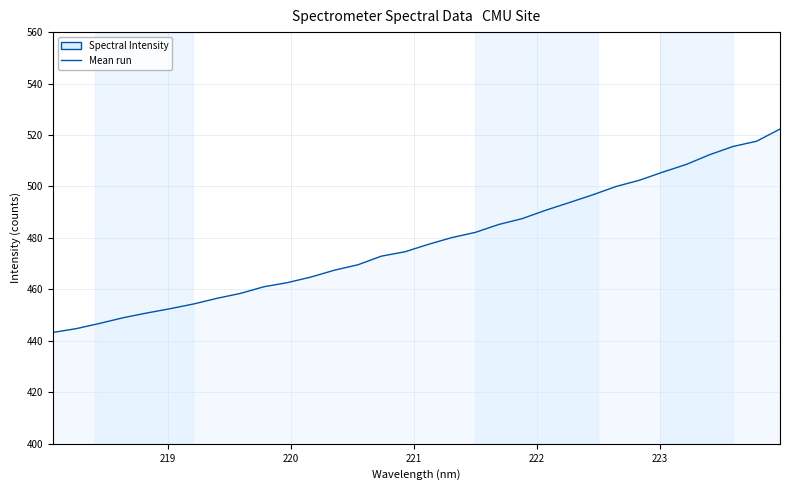

What is the difference between the maximum and minimum values?

79.1